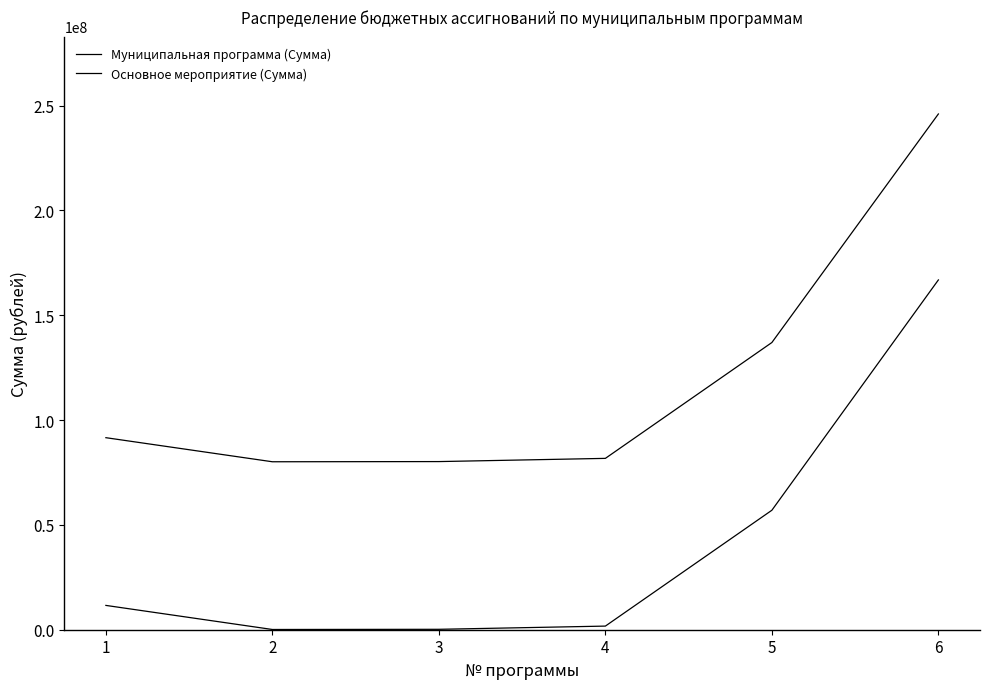

How many lines are shown in the chart?

2